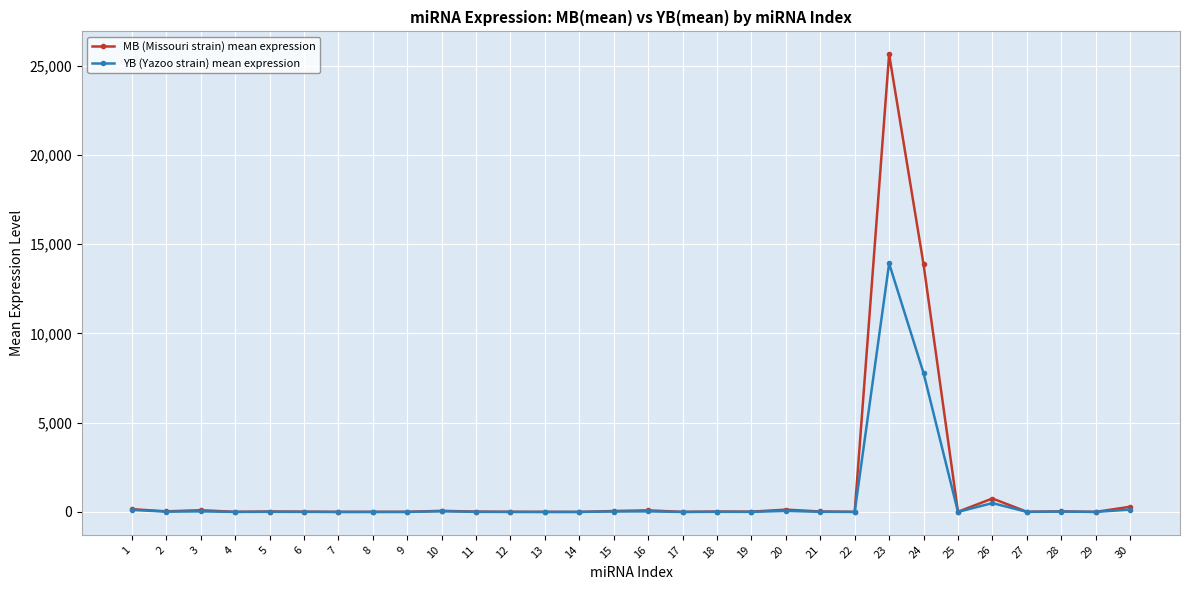

What is the total value across all series at 3?

124.7